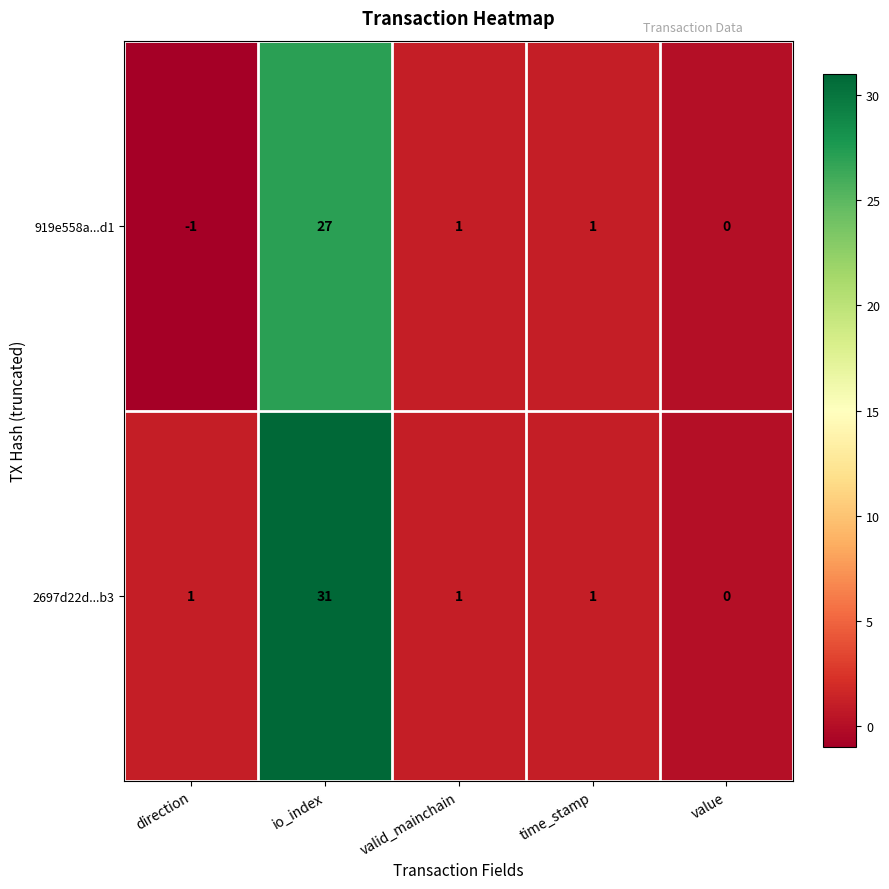

Is it true that 2697d22d...b3 equals 8 at io_index?

False